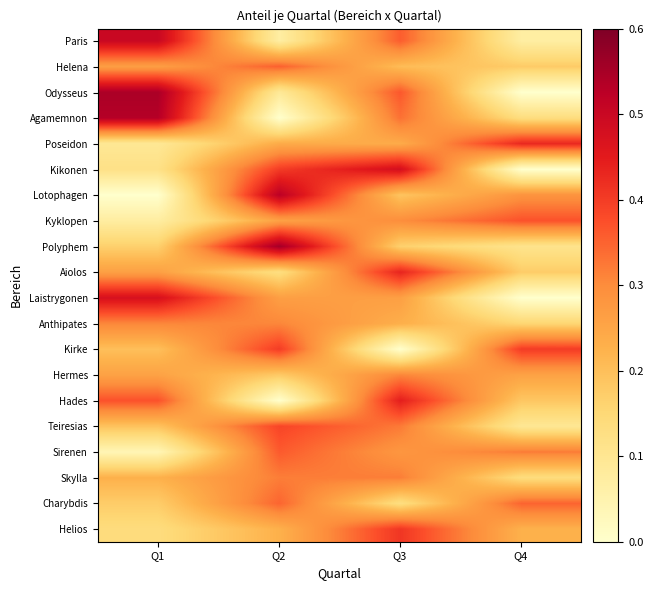

Rank the series at Q2 from highest to lowest value.

Polyphem, Lotophagen, Kikonen, Kirke, Teiresias, Sirenen, Helena, Charybdis, Skylla, Anthipates, Laistrygonen, Kyklopen, Poseidon, Helios, Hermes, Aiolos, Odysseus, Paris, Agamemnon, Hades